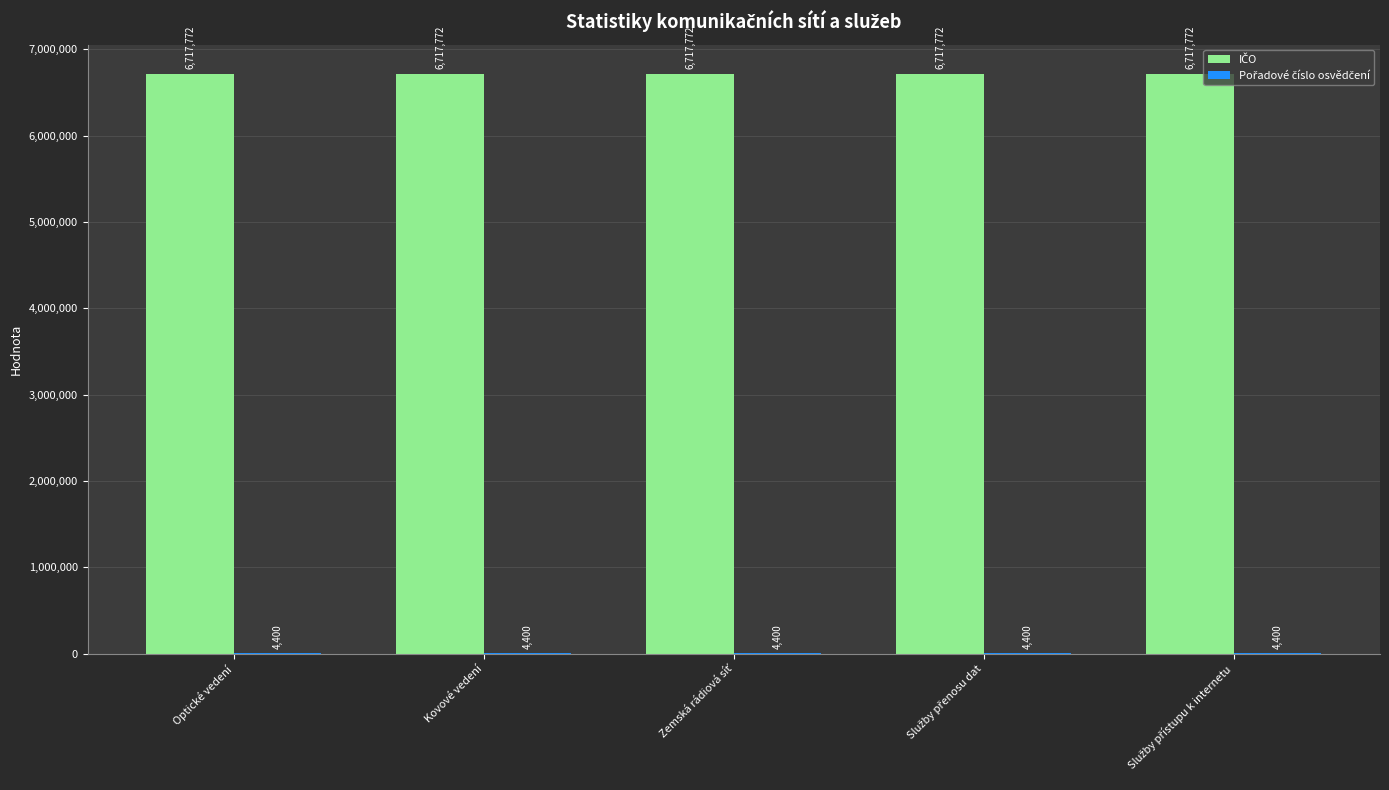

What is the maximum value shown in the chart?

6717772